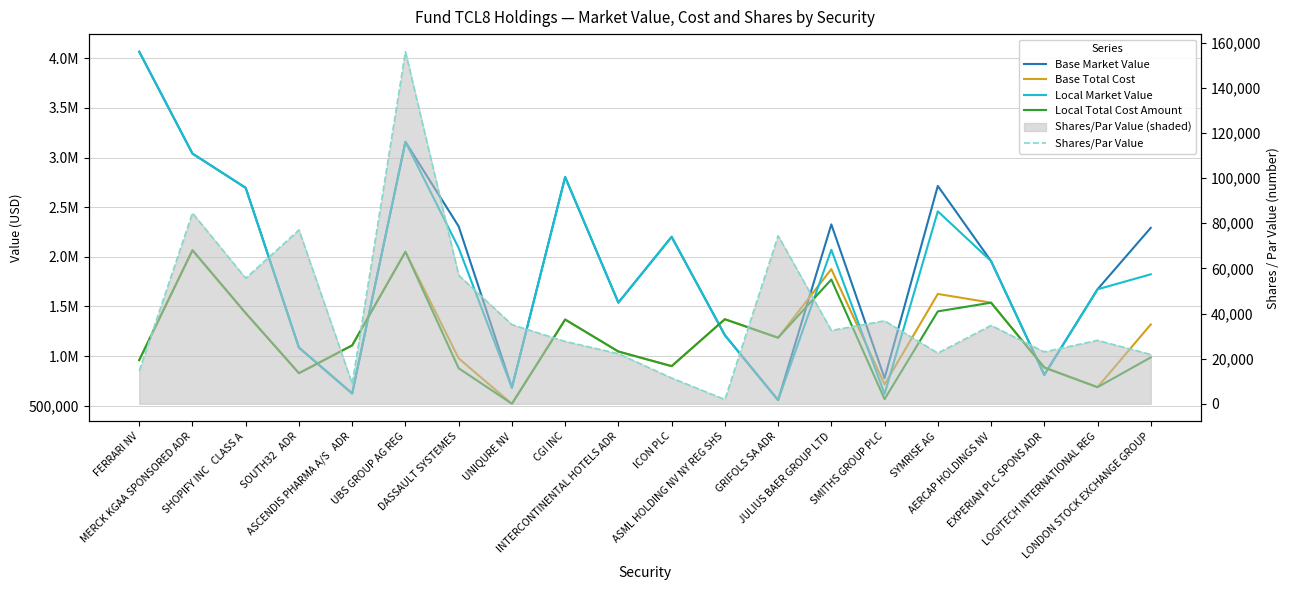

Which series has the largest total across all categories?

Base Market Value